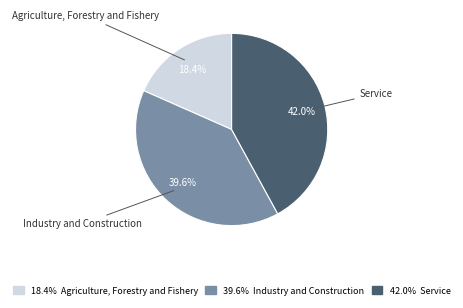

Is there a majority slice in this chart?

No